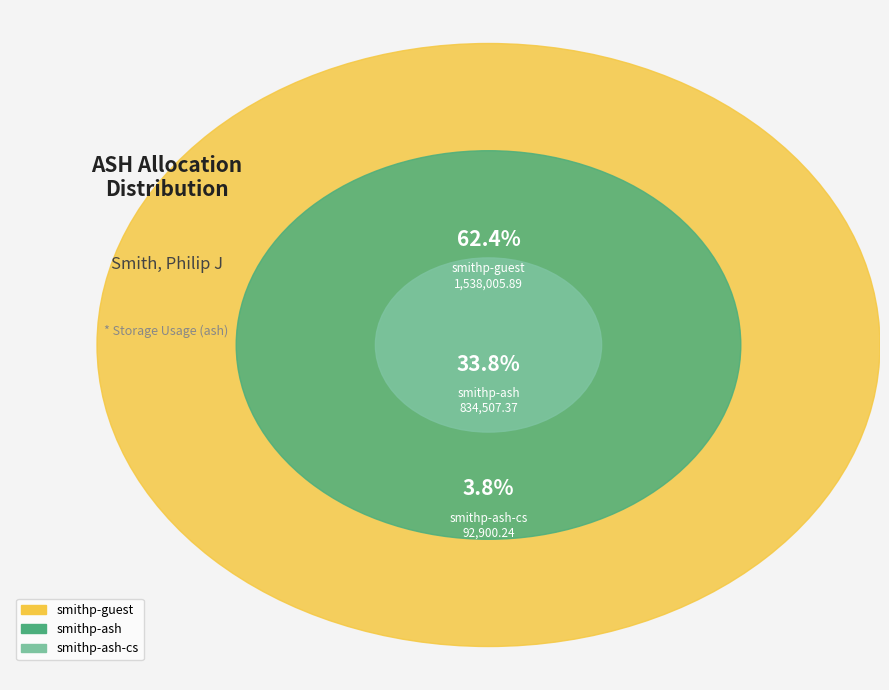

Combined, what portion of the pie is smithp-ash and smithp-guest?

96.2%